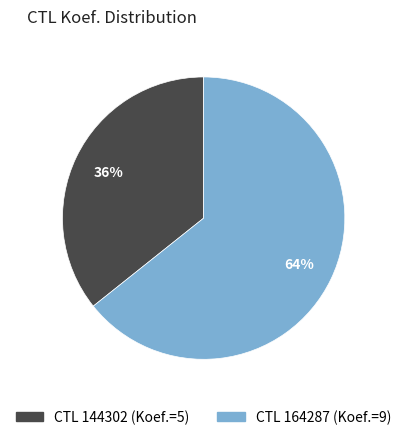

Is there any slice that represents more than half of the pie?

Yes